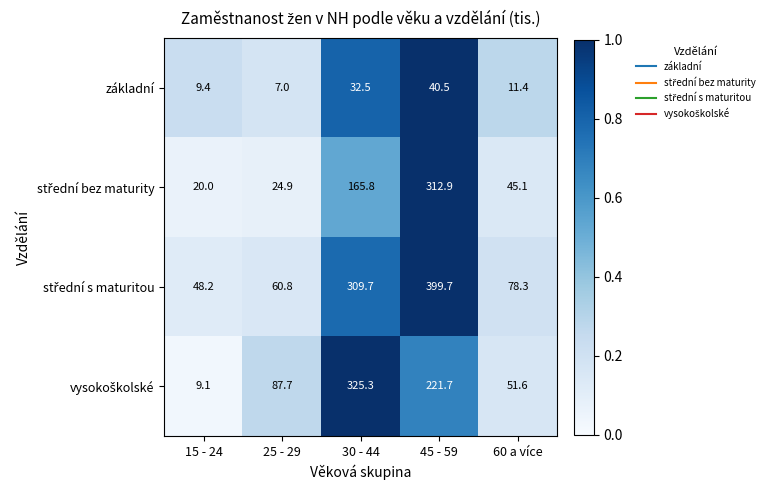

The value of základní at 60 a více is 11.4. True or false?

True